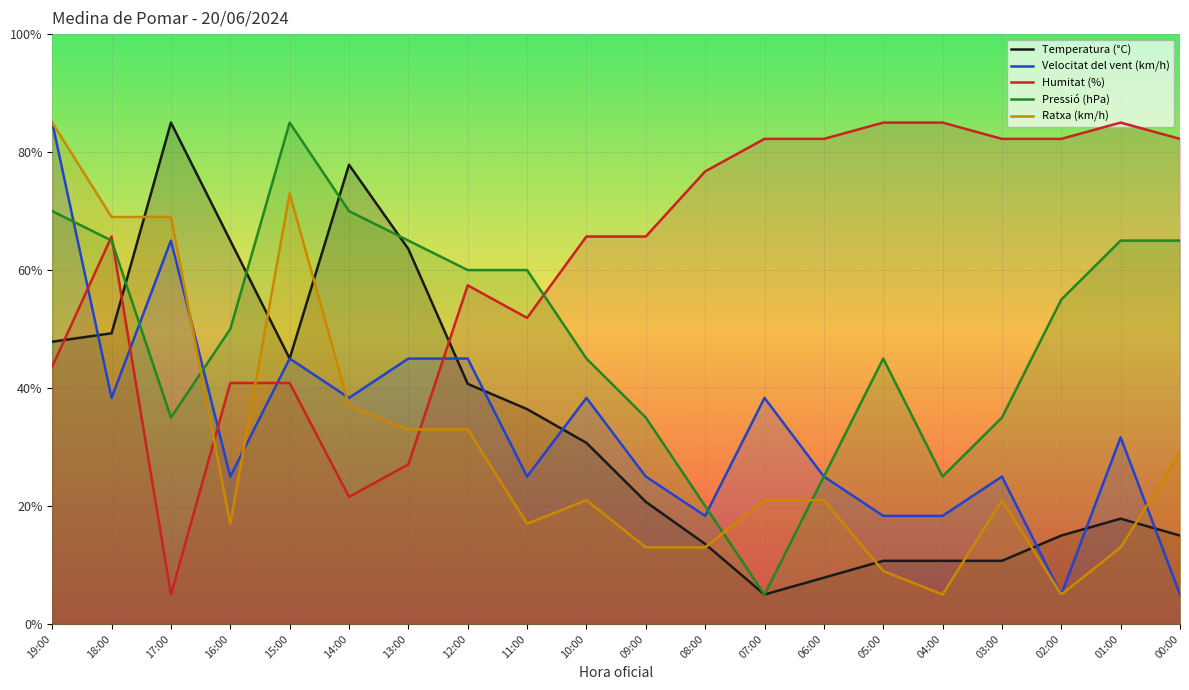

What is the value of the Ratxa (km/h) point at the 20th from the left?

29.0